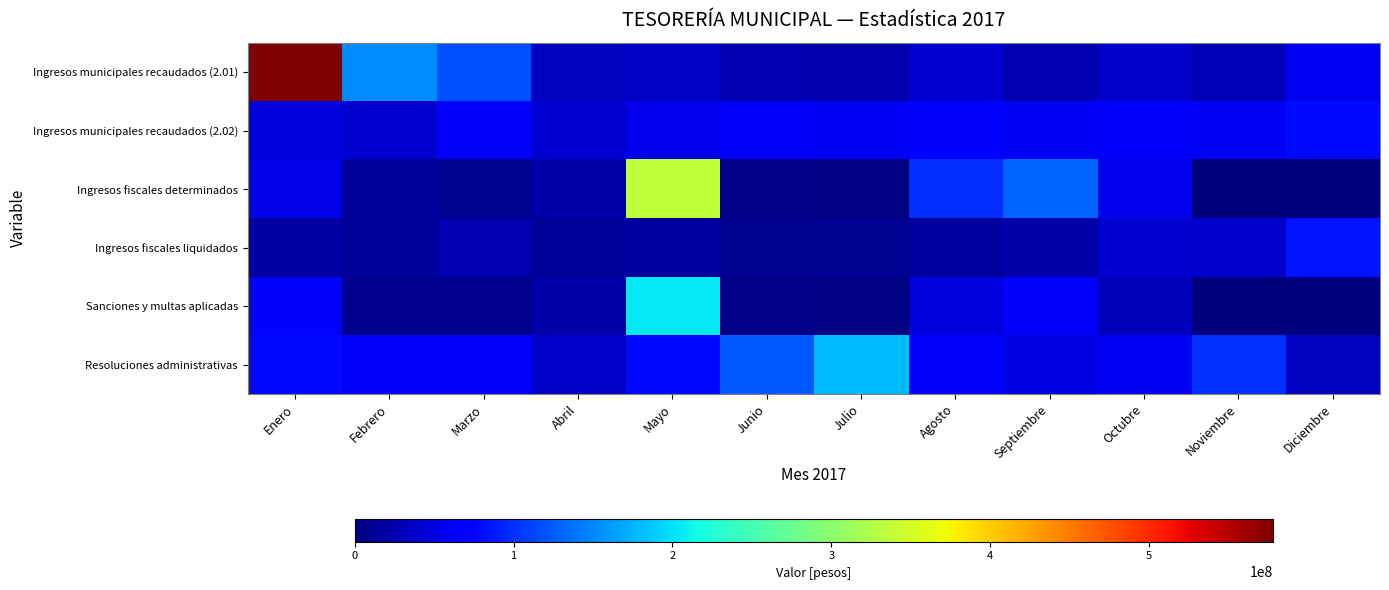

What is the total value across all series at Diciembre?

254631879.3